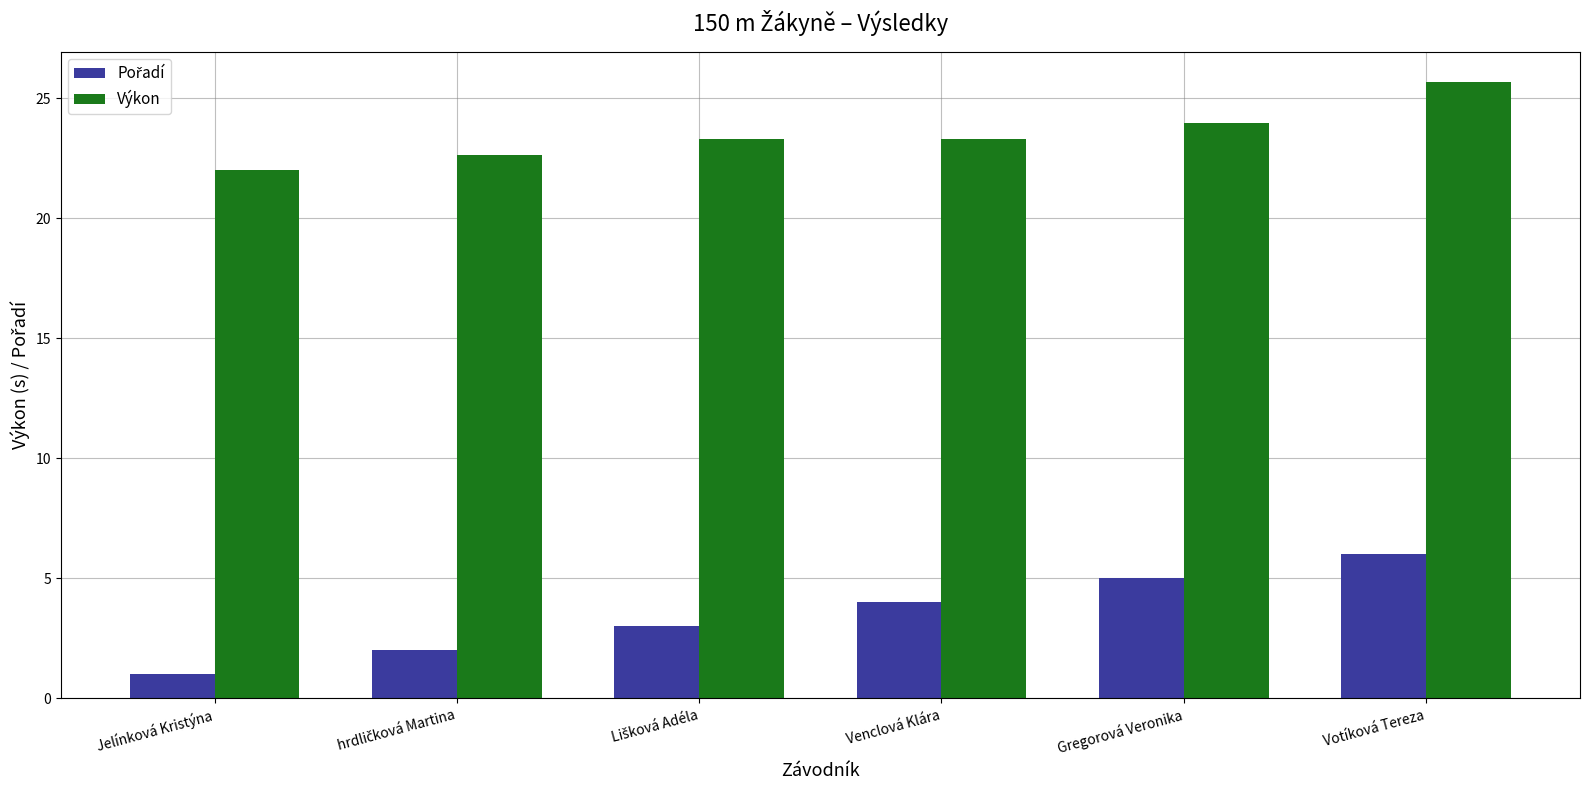

What is the label of the 1st bar from the right?

Votíková Tereza